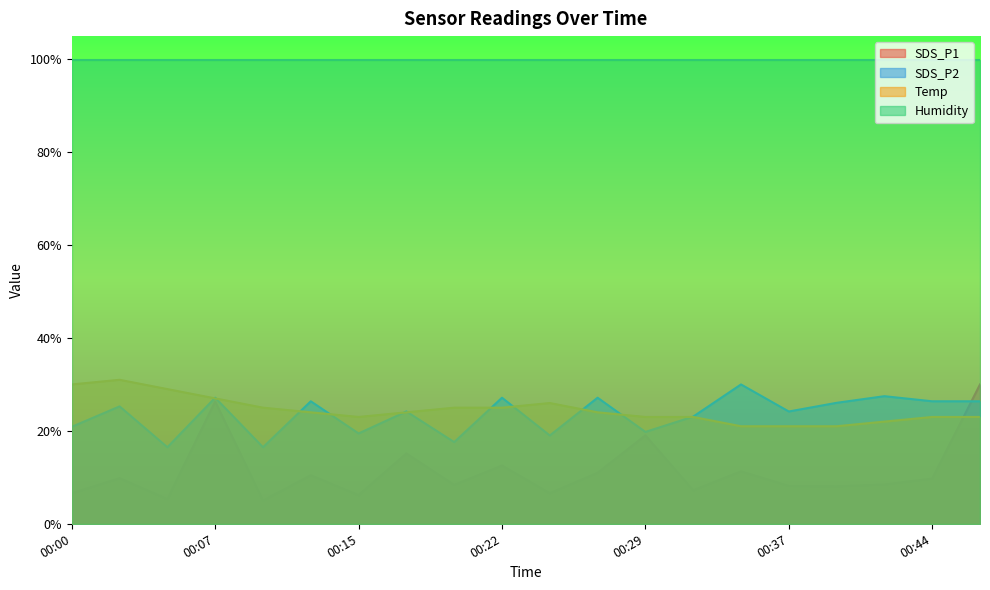

In SDS_P1, how many points are lower than both neighbors (excluding endpoints)?

7